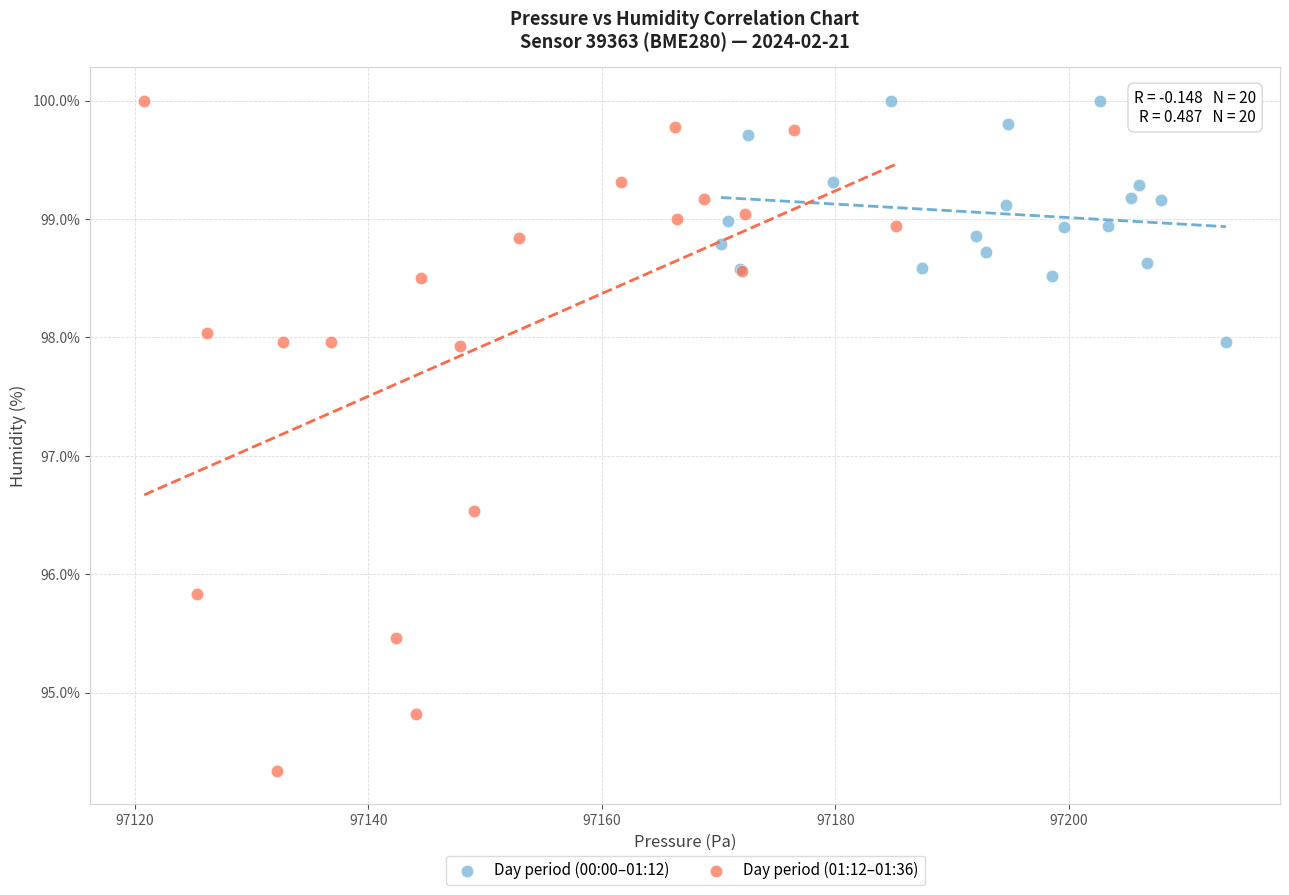

Which series has the largest Y range (max minus min)?

Day period (01:12–01:36)